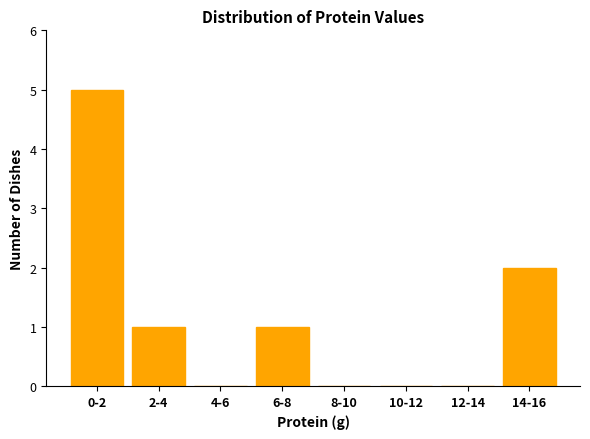

Reading left to right, what are all the values shown in this chart?

0-2=5	2-4=1	4-6=0	6-8=1	8-10=0	10-12=0	12-14=0	14-16=2